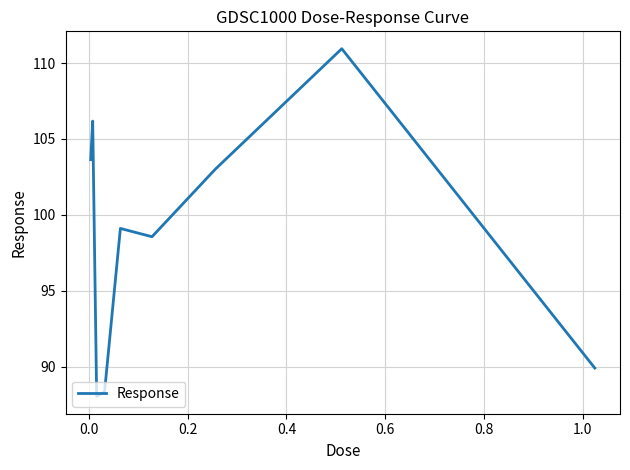

What is the maximum value shown in the chart?

110.9